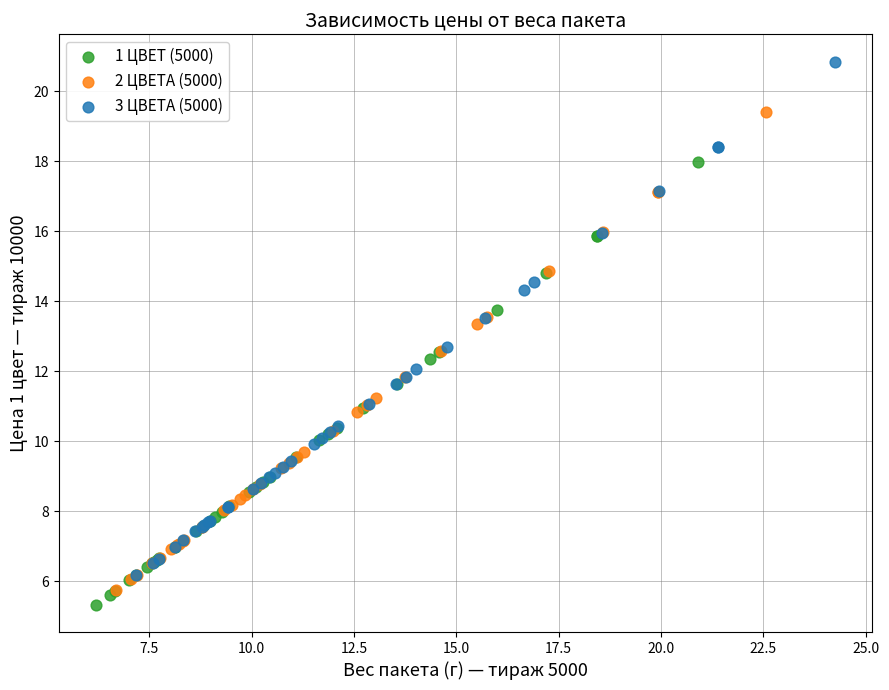

What are all the series names shown in the legend?

1 ЦВЕТ (5000), 2 ЦВЕТА (5000), 3 ЦВЕТА (5000)